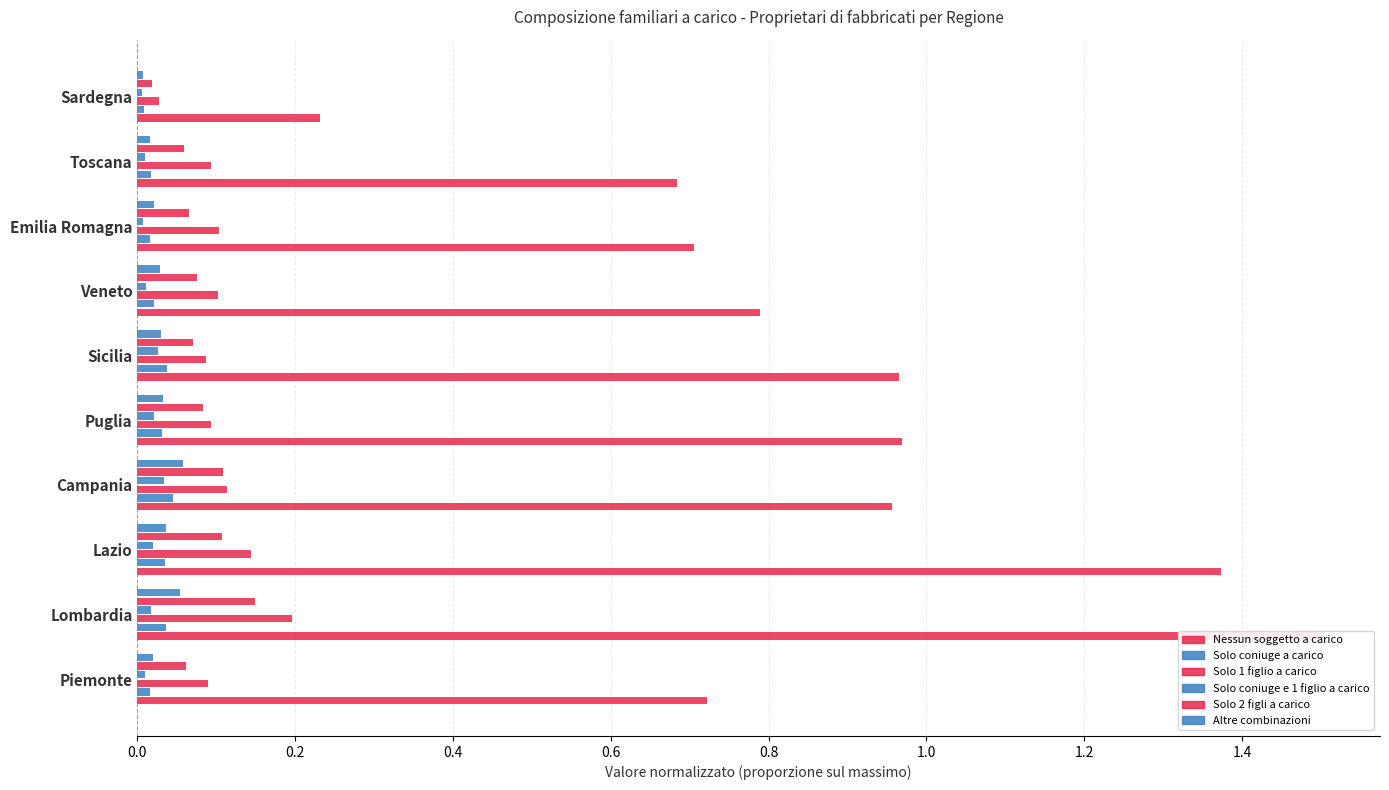

Reading left to right, what are all the values shown in this chart?

Nessun soggetto a carico: 0.7	1.5	1.4	1.0	1.0	1.0	0.8	0.7	0.7	0.2
Solo coniuge a carico: 0.0	0.0	0.0	0.0	0.0	0.0	0.0	0.0	0.0	0.0
Solo 1 figlio a carico: 0.1	0.2	0.1	0.1	0.1	0.1	0.1	0.1	0.1	0.0
Solo coniuge e 1 figlio a carico: 0.0	0.0	0.0	0.0	0.0	0.0	0.0	0.0	0.0	0.0
Solo 2 figli a carico: 0.1	0.1	0.1	0.1	0.1	0.1	0.1	0.1	0.1	0.0
Altre combinazioni: 0.0	0.1	0.0	0.1	0.0	0.0	0.0	0.0	0.0	0.0